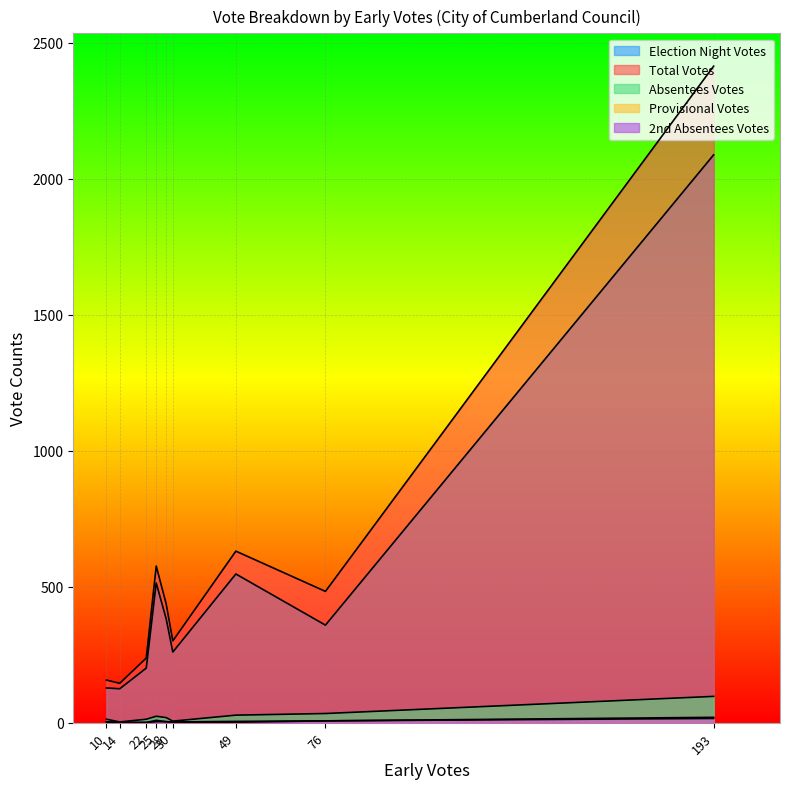

What is the sum of the Election Night Votes values at 10 and 28?

510